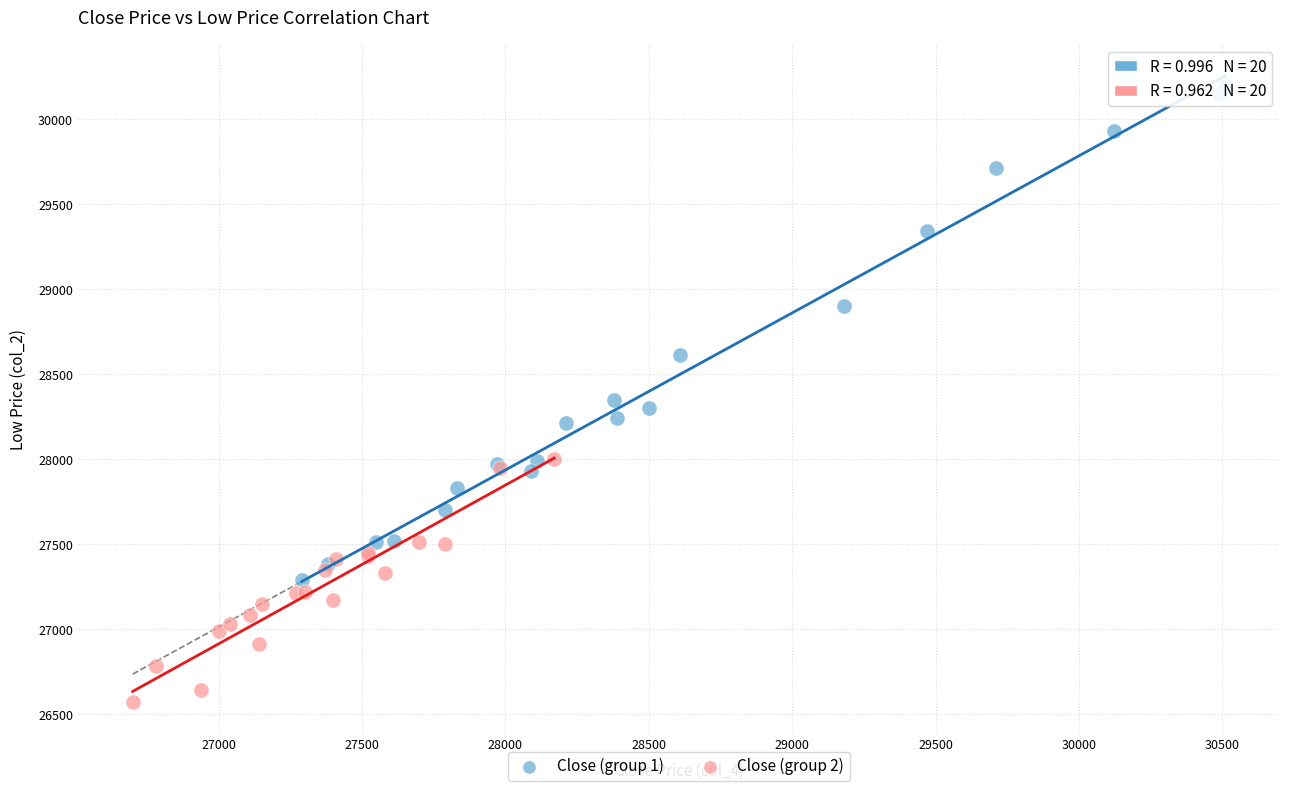

Which series reaches the minimum Y coordinate?

Close (group 2)